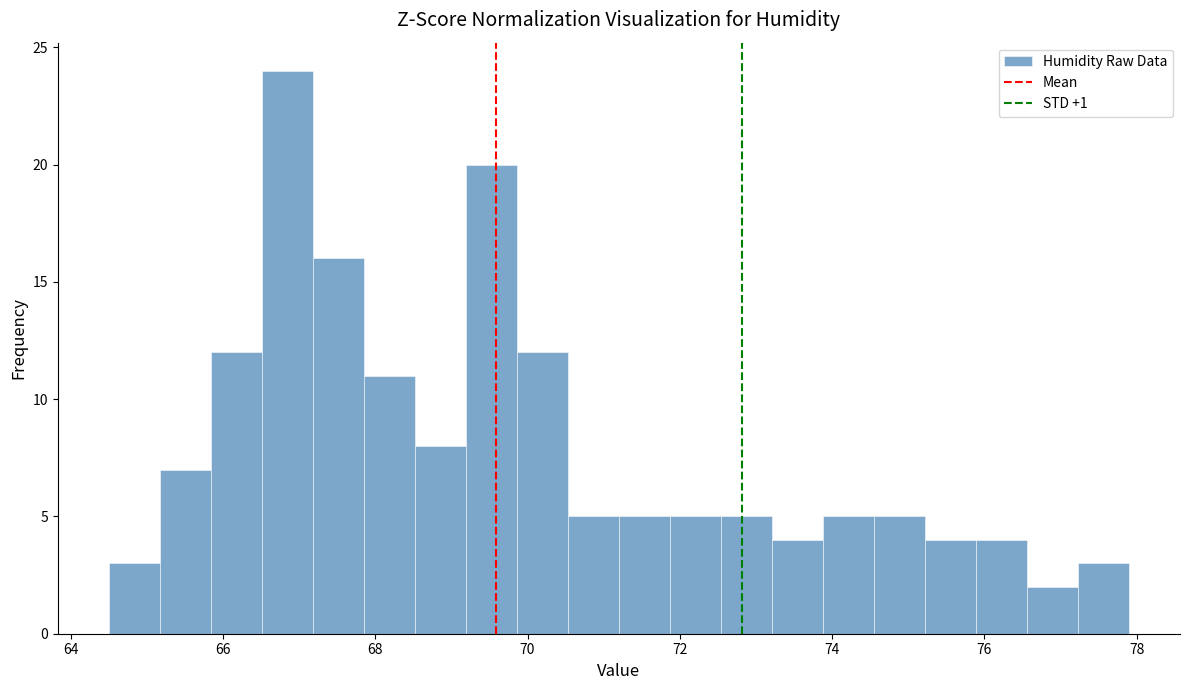

Read against the x-axis, roughly where is the centre of the tallest bar?

66.8